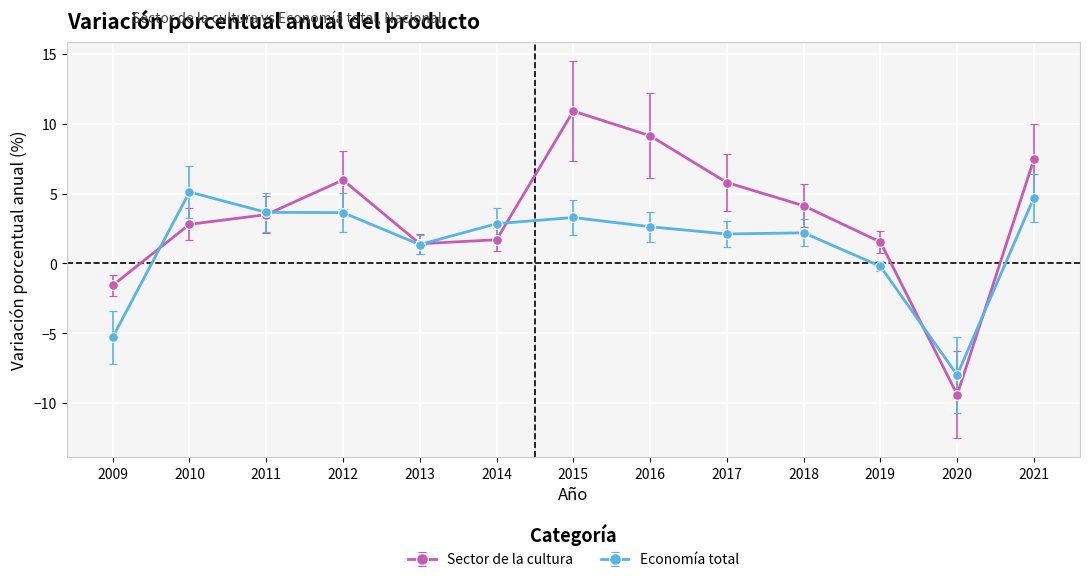

Where is the first local maximum for Economía total?

2010